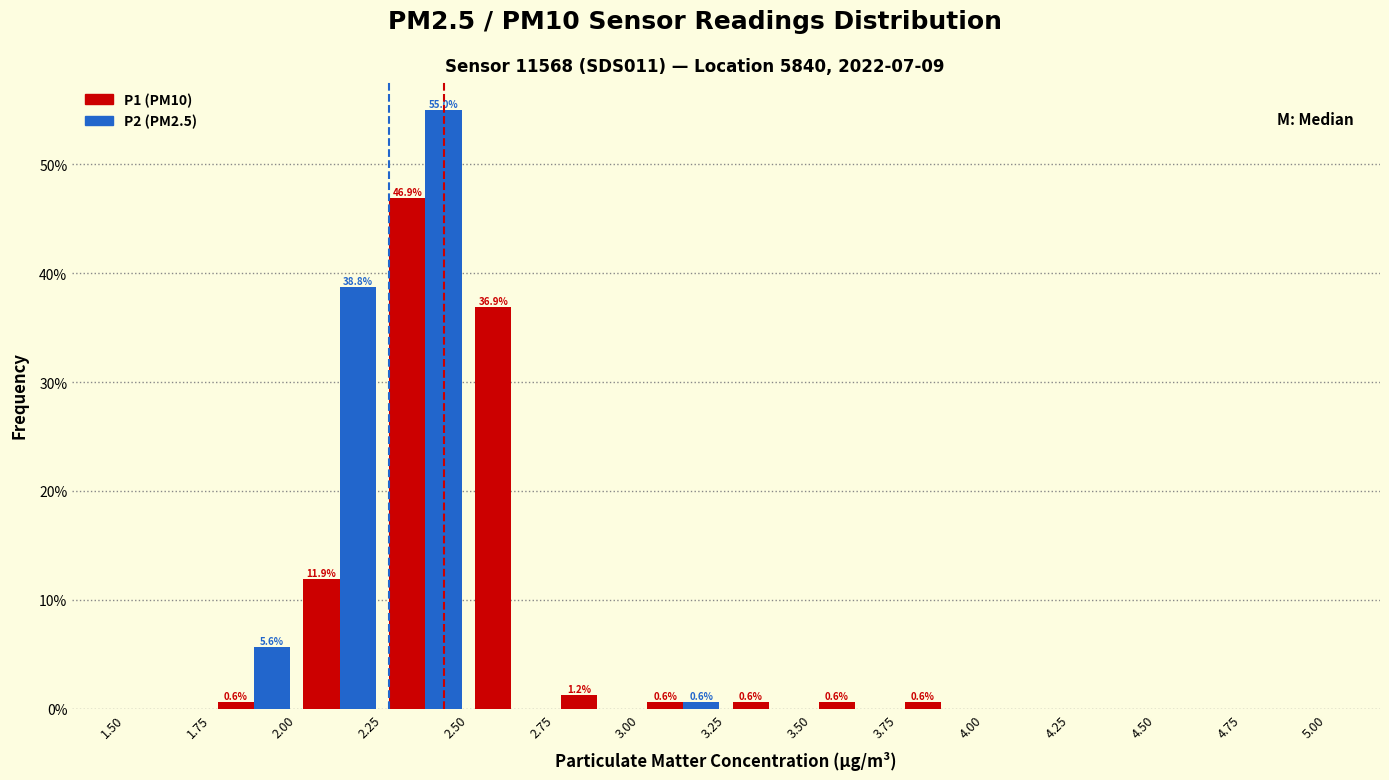

In the P1 (PM10) series, which range on the x-axis has the tallest bar?

2.25 to 2.50